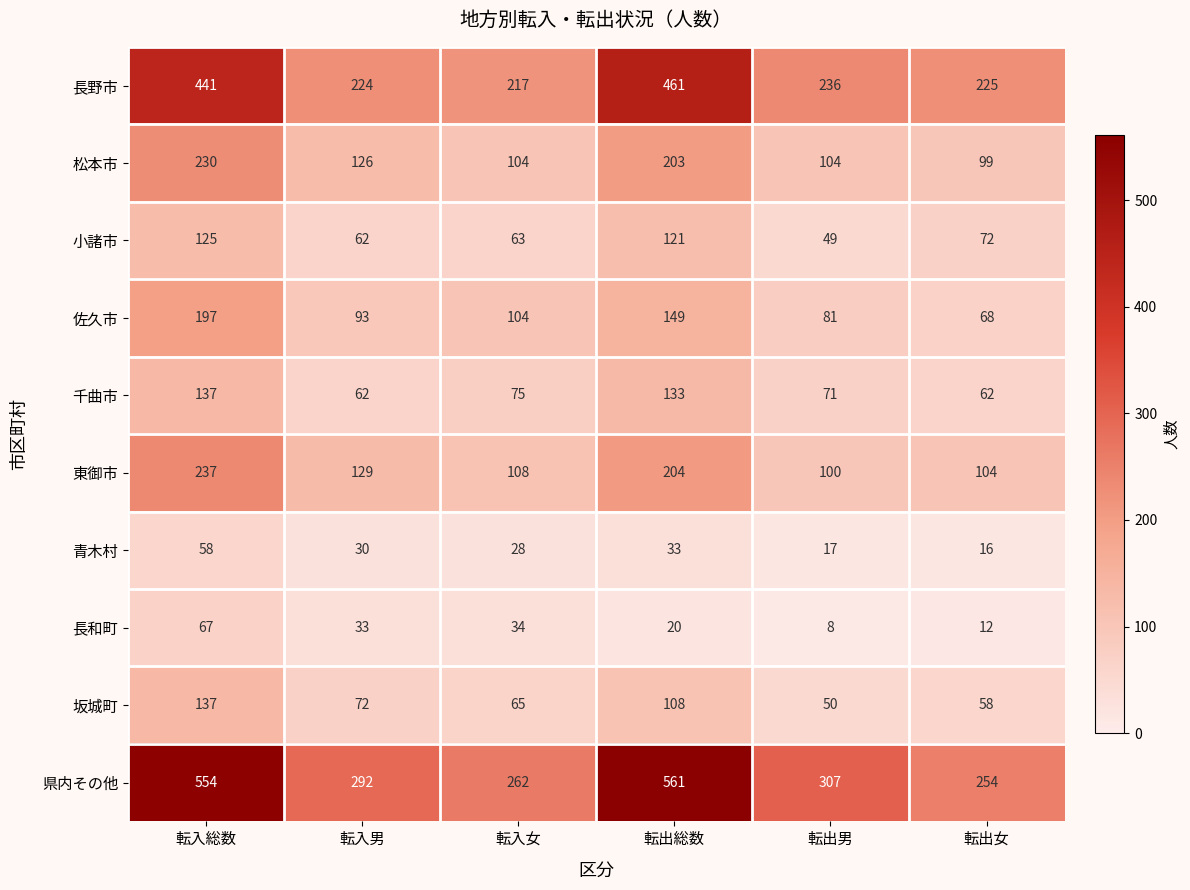

At which label is 千曲市 closest to 99?

転入女